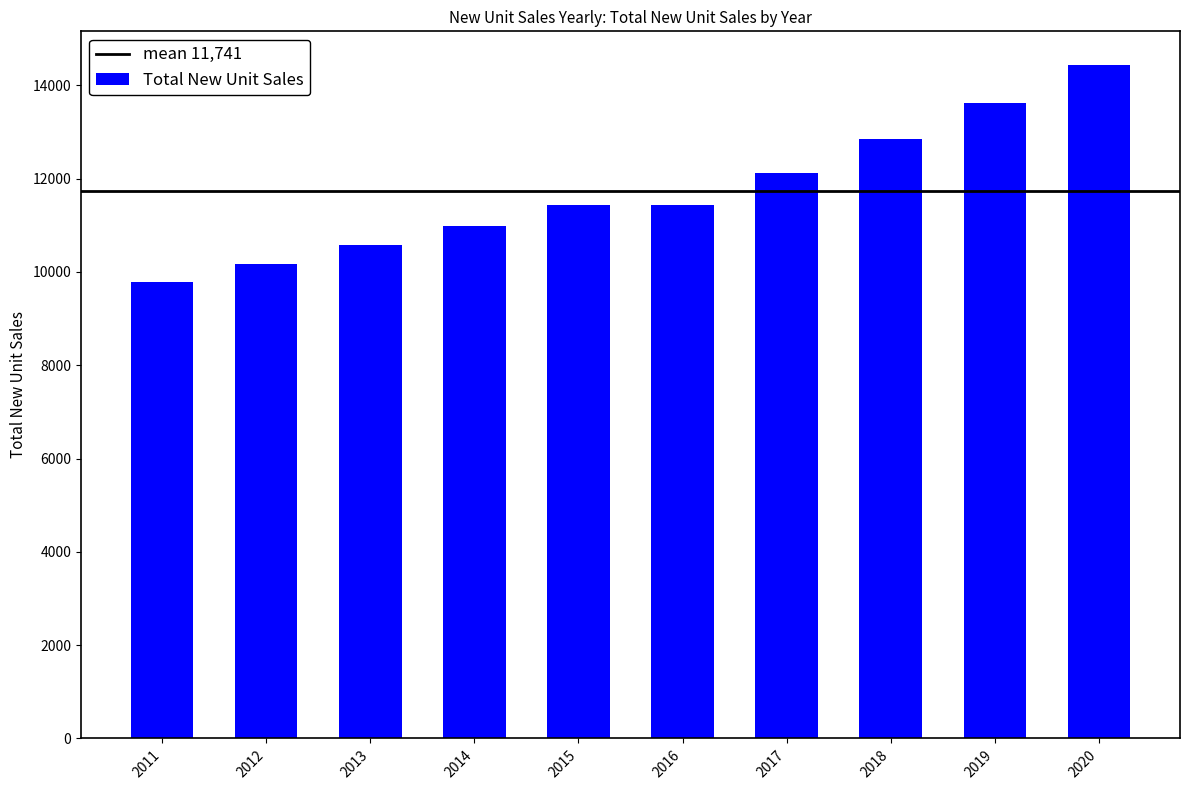

What is the difference between the values at 2018 and 2011?

3073.8